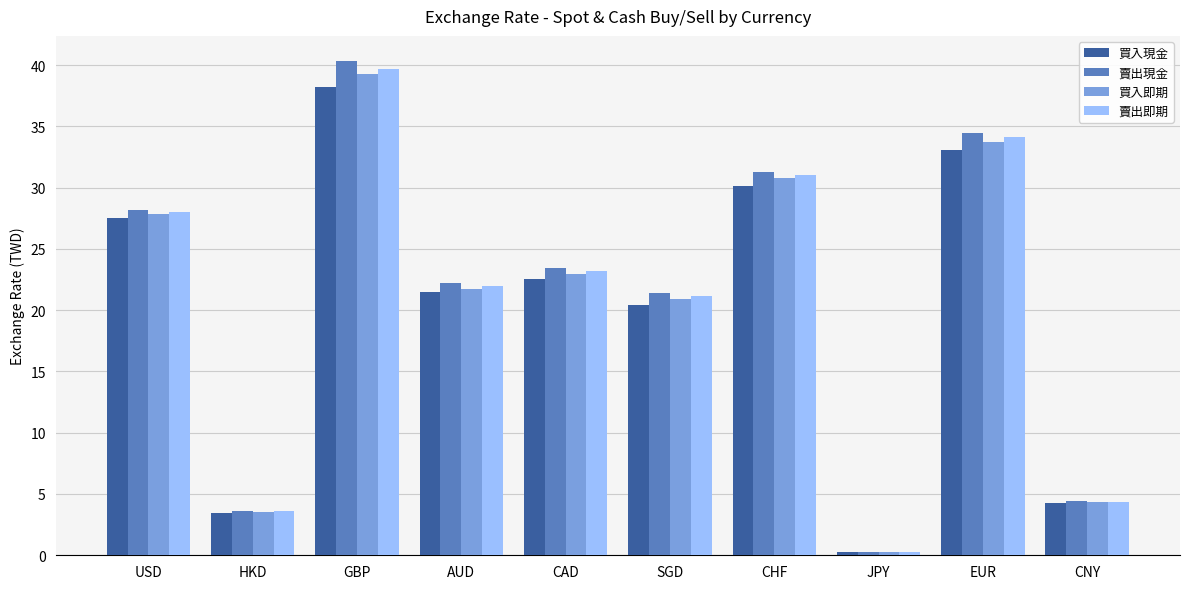

What is the sum of all 買入即期 values?

205.4